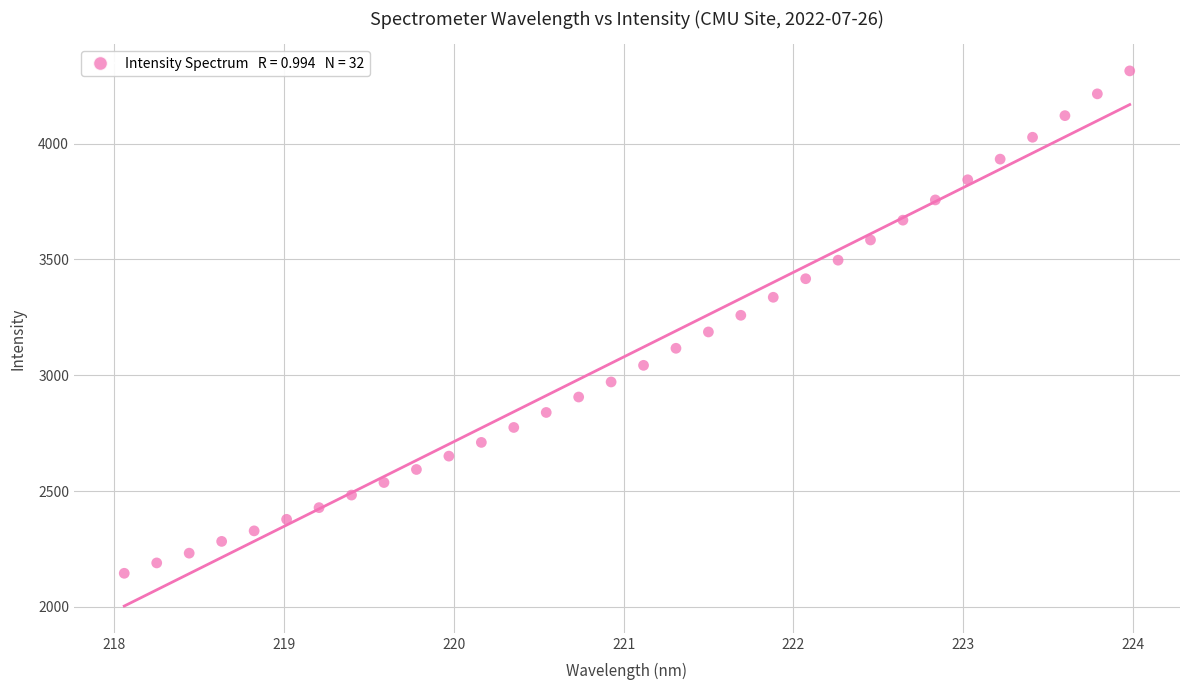

What is the range of Y values (max minus min)?

2168.9